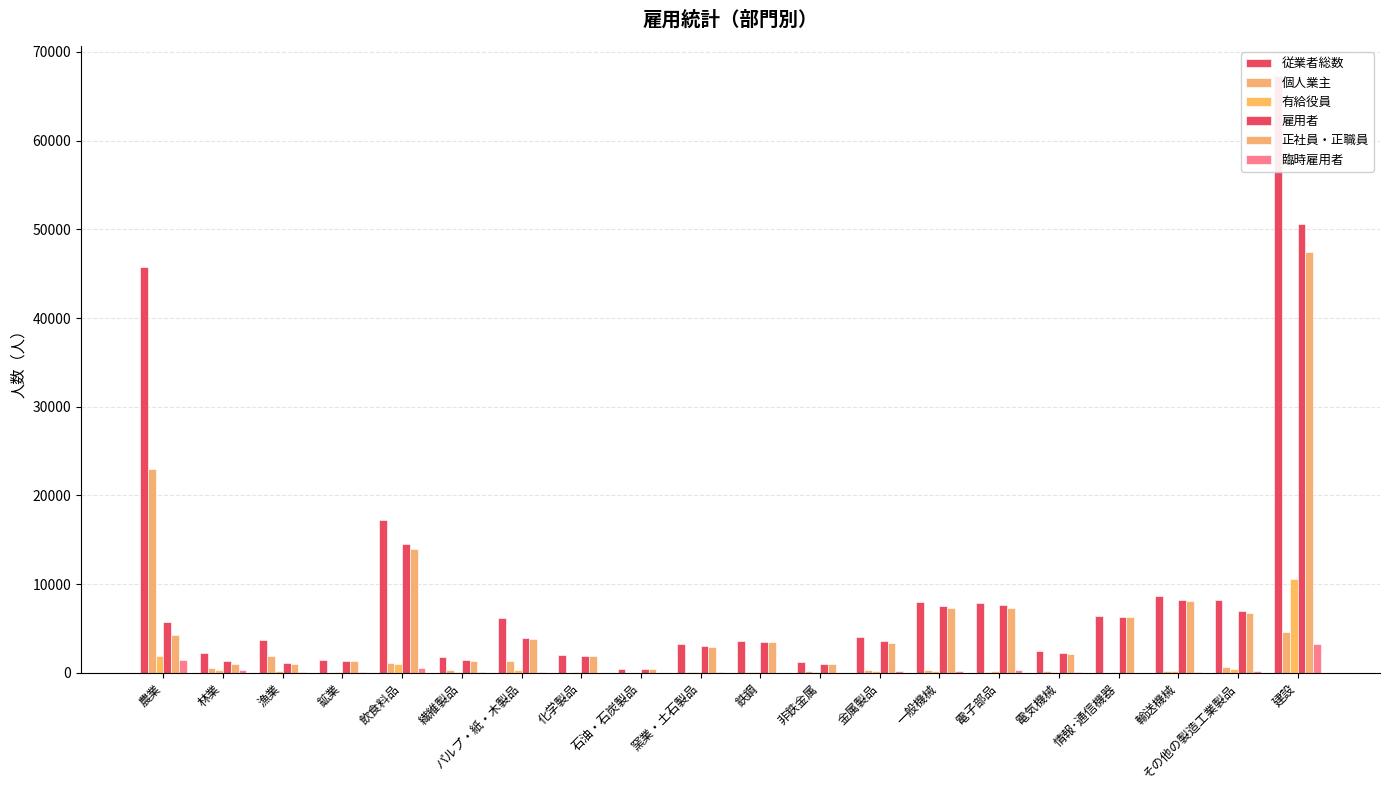

List the series in order of their peak value, lowest first.

臨時雇用者, 有給役員, 個人業主, 正社員・正職員, 雇用者, 従業者総数